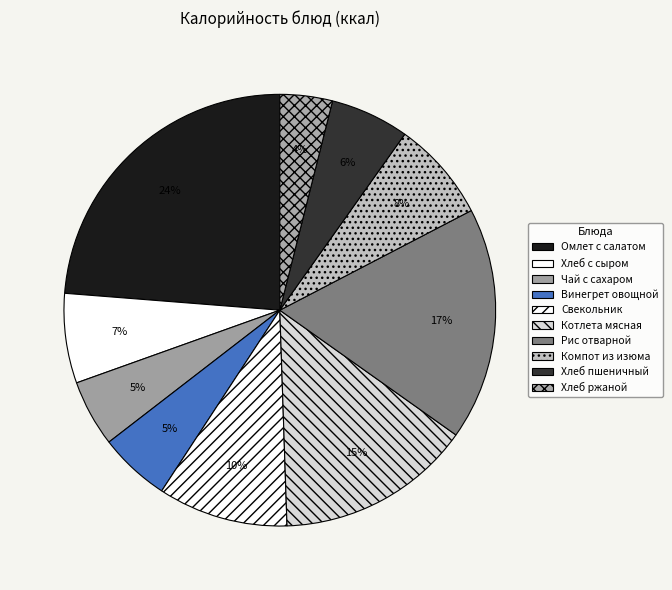

Count the number of slices in the pie.

10